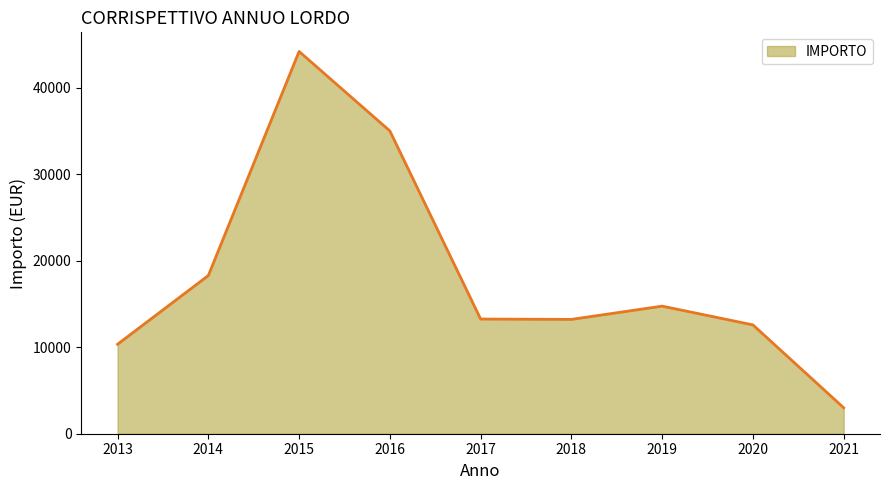

Where is the first local maximum?

2015